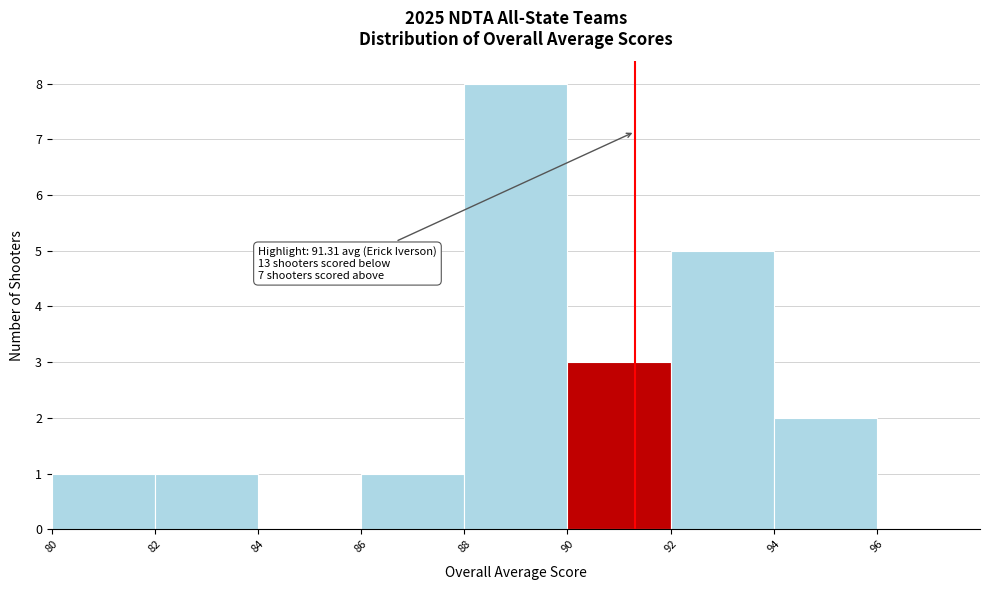

Which range on the x-axis has the tallest bar?

88 to 90